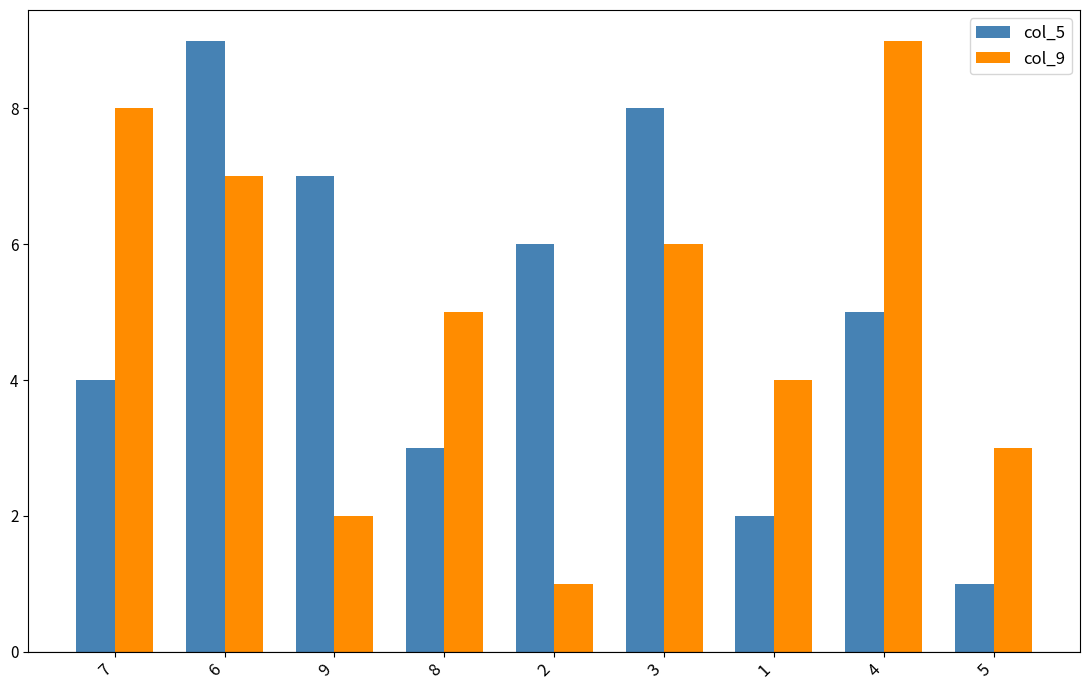

What is the label of the 5th bar from the right?

2